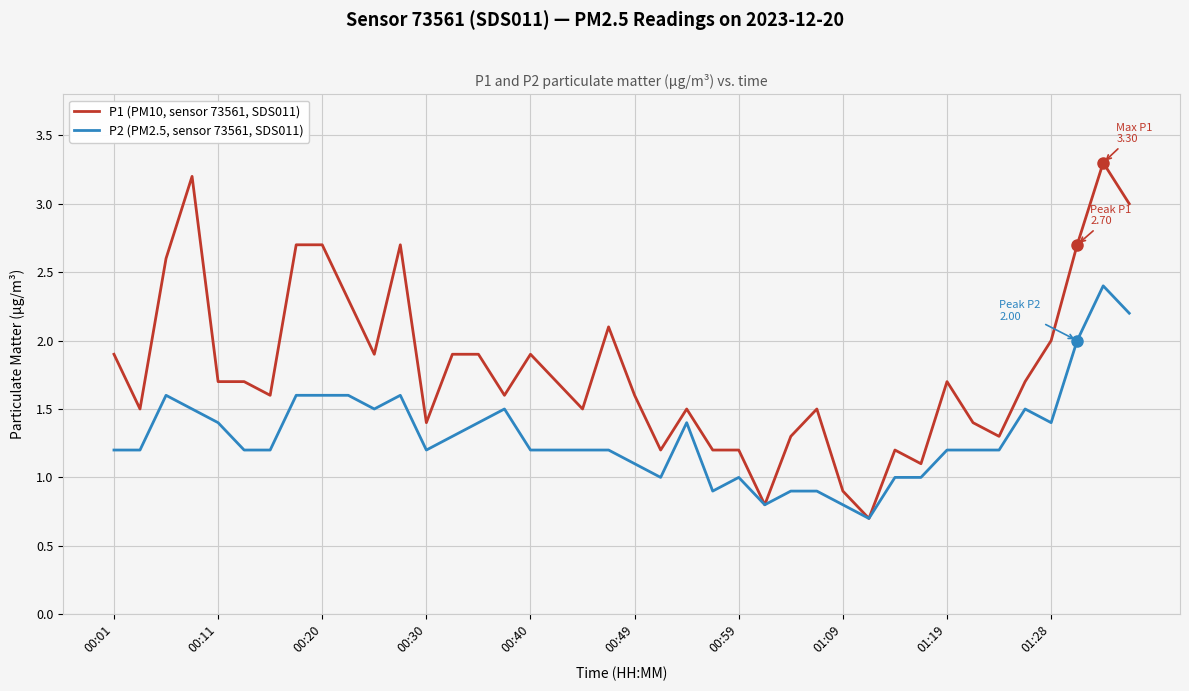

What is the highest value of the P1 (PM10, sensor 73561, SDS011) series?

3.3